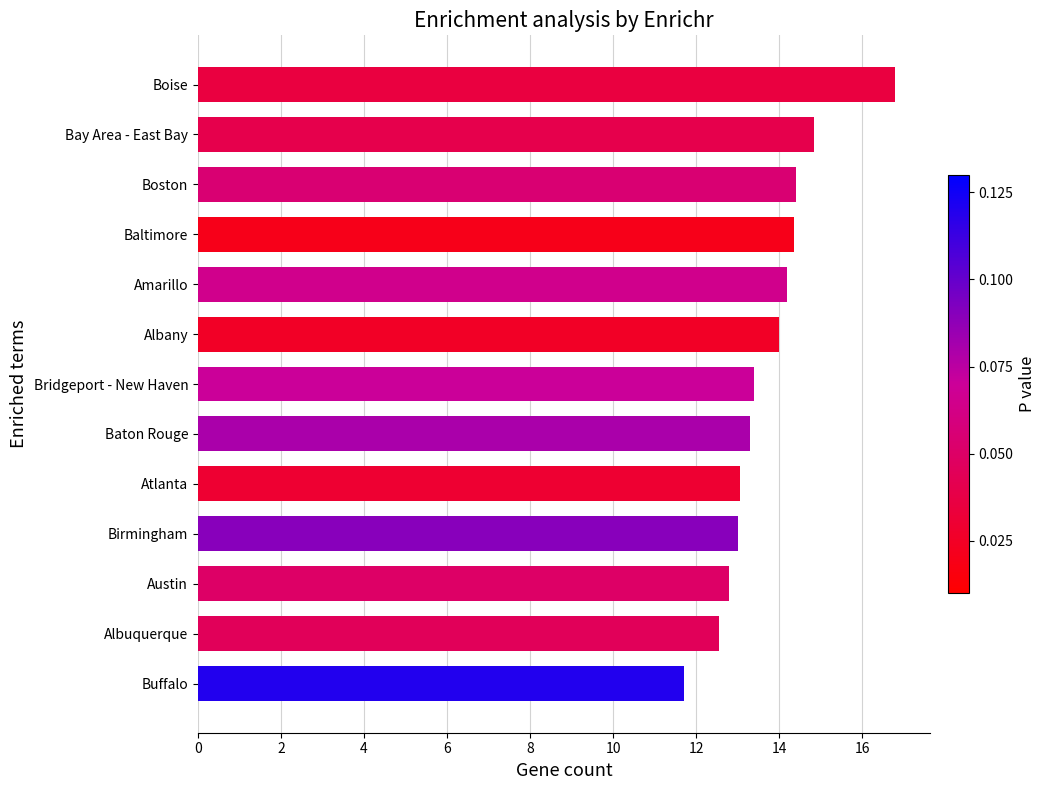

The chart shows a value of 7.1 at Austin. True or false?

False